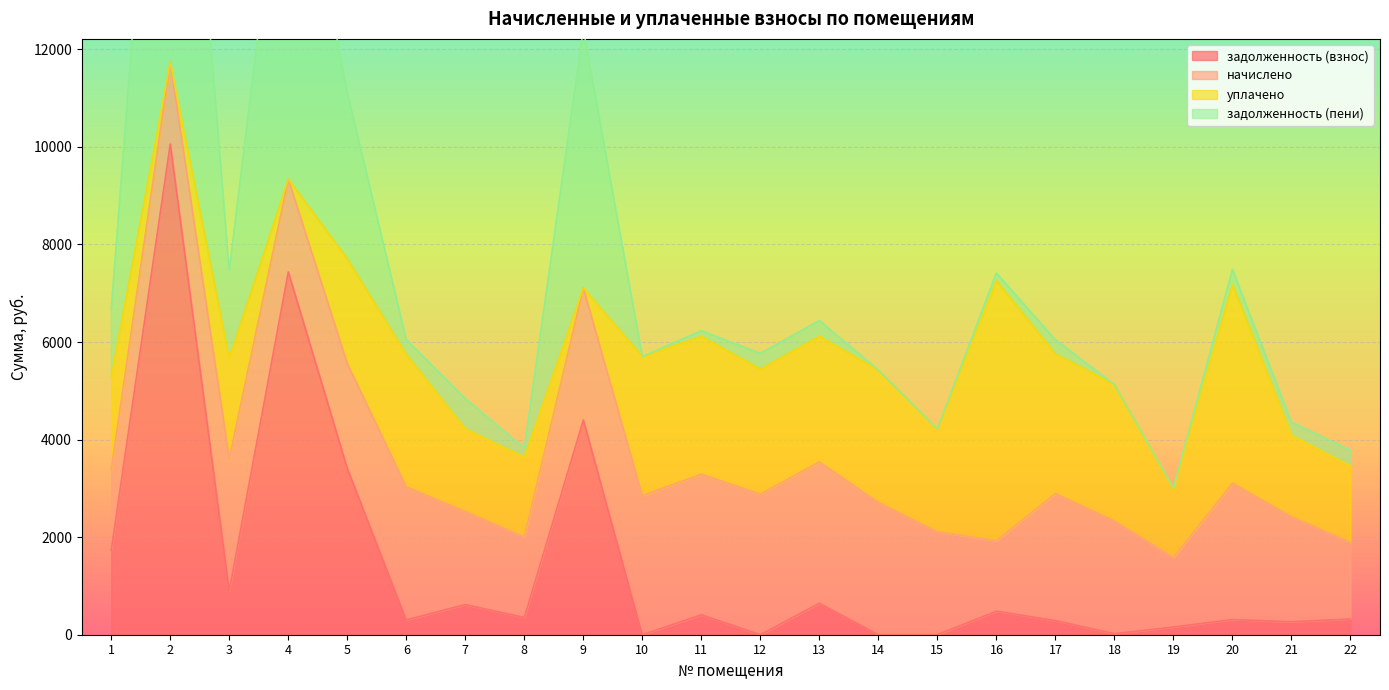

At which category does задолженность (взнос) reach its first local valley?

3